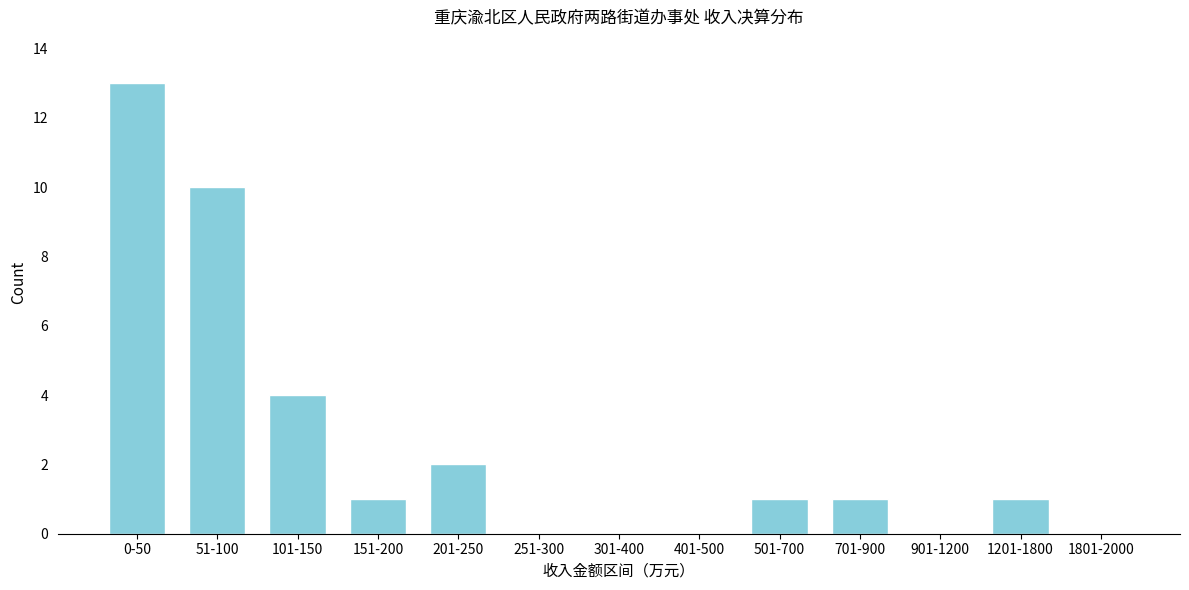

Reading left to right, what are all the values shown in this chart?

0-50=13	51-100=10	101-150=4	151-200=1	201-250=2	251-300=0	301-400=0	401-500=0	501-700=1	701-900=1	901-1200=0	1201-1800=1	1801-2000=0